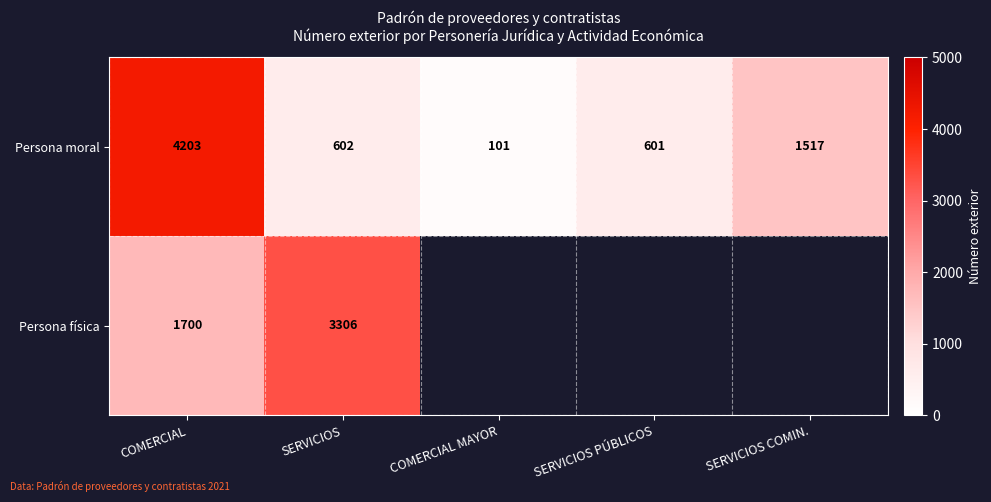

What is the smallest value displayed?

101.0